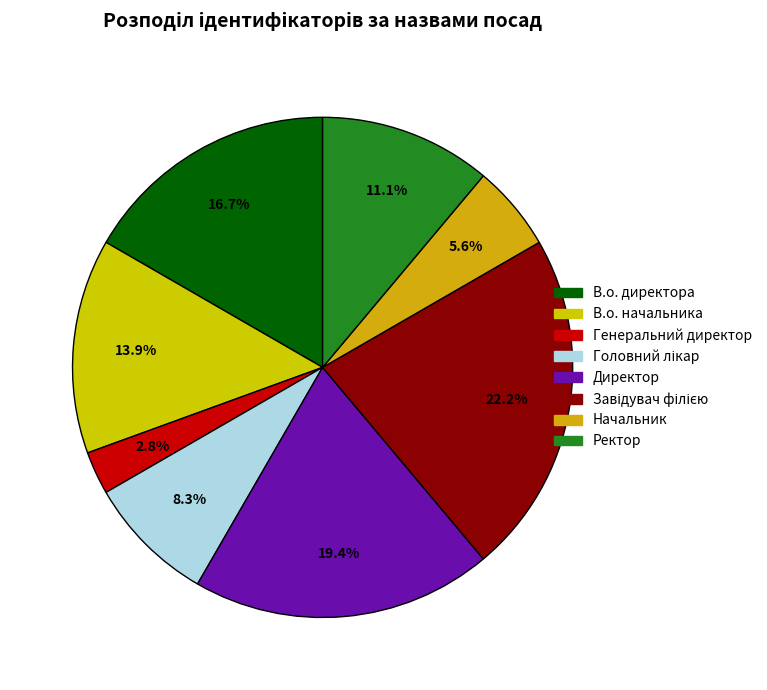

Count the number of slices in the pie.

8